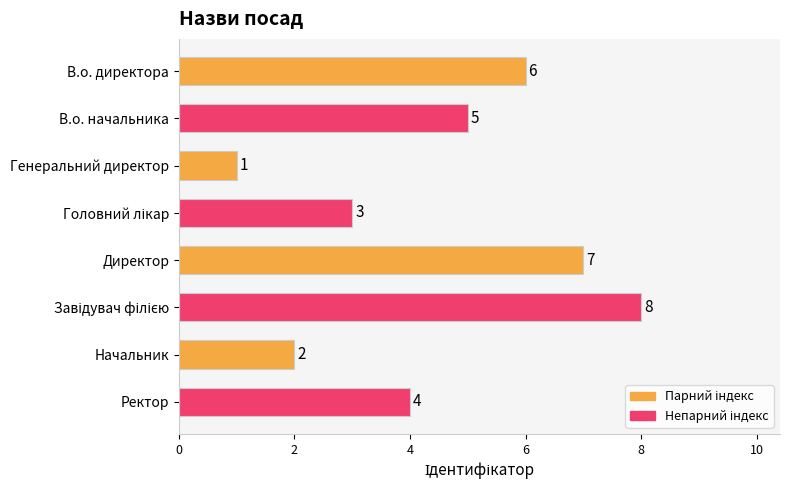

Between В.о. начальника and Генеральний директор, which is larger?

В.о. начальника